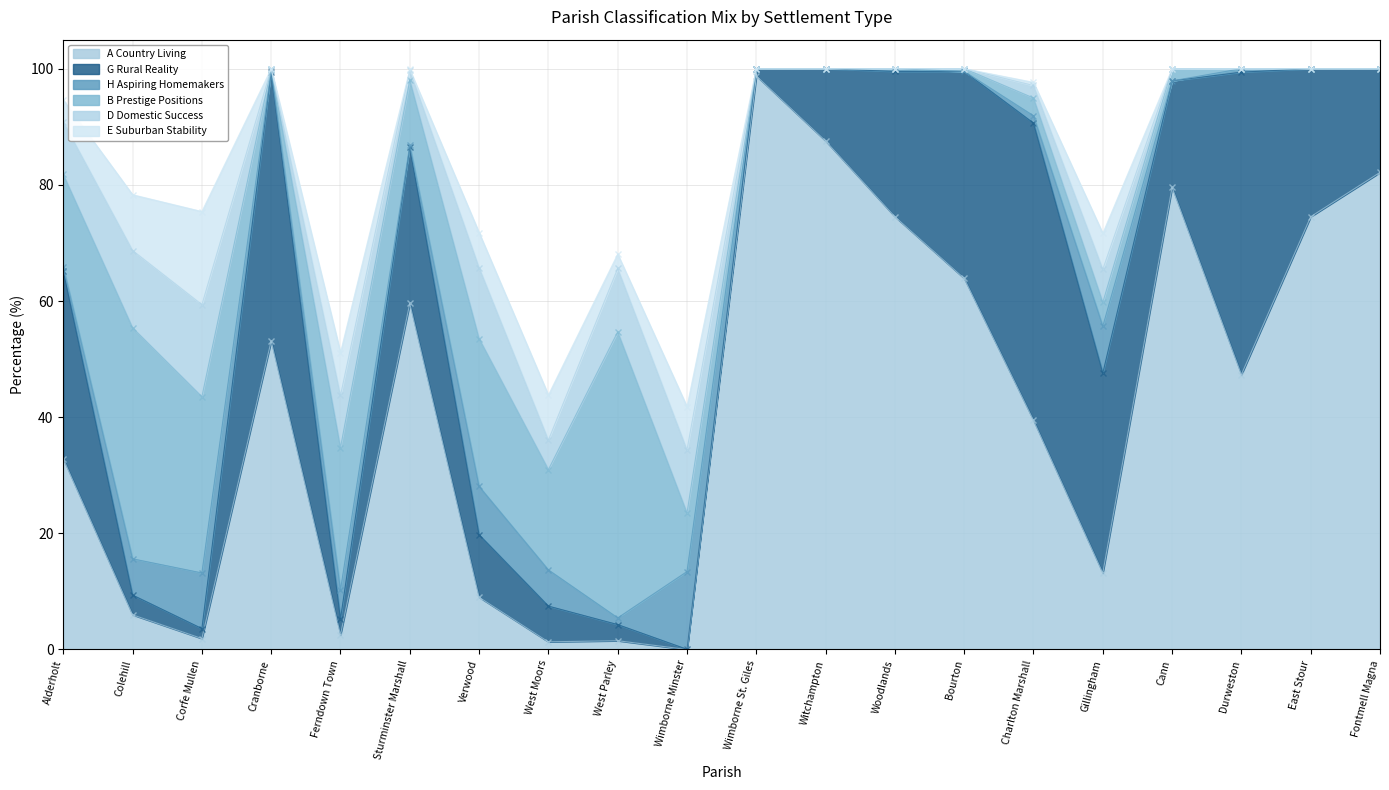

What is the total value across all series at Colehill?

78.3